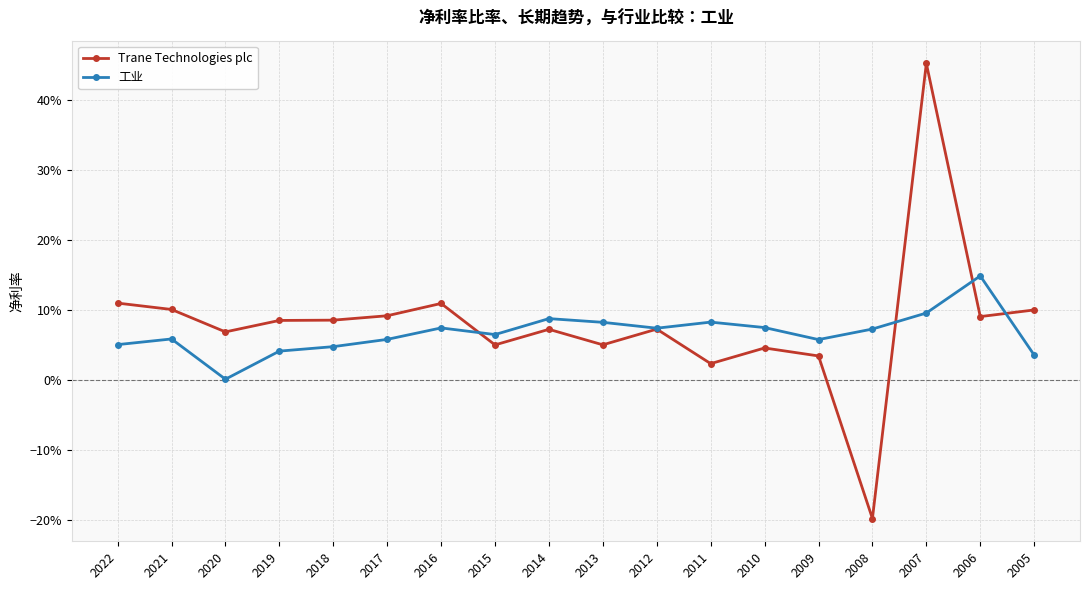

Reading right to left, list all the values displayed in this chart.

Trane Technologies plc: 0.1	0.1	0.5	-0.2	0.0	0.0	0.0	0.1	0.1	0.1	0.1	0.1	0.1	0.1	0.1	0.1	0.1	0.1
工业: 0.0	0.1	0.1	0.1	0.1	0.1	0.1	0.1	0.1	0.1	0.1	0.1	0.1	0.0	0.0	0.0	0.1	0.1